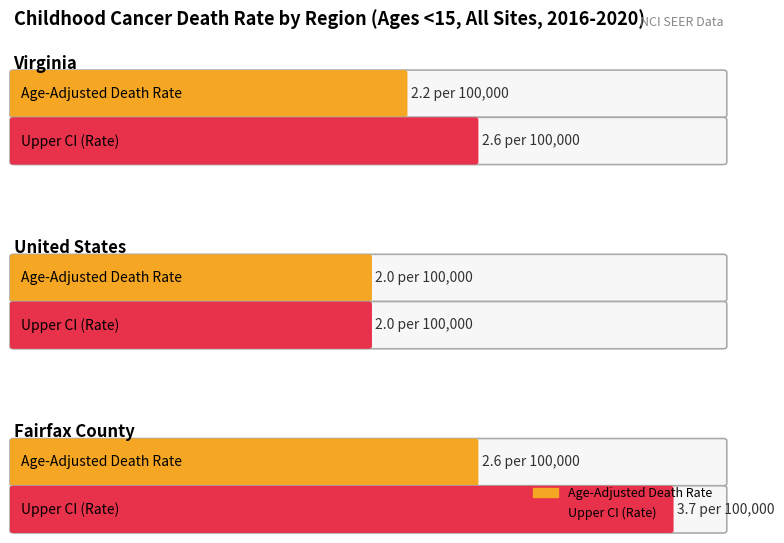

What position from the left is Virginia?

1